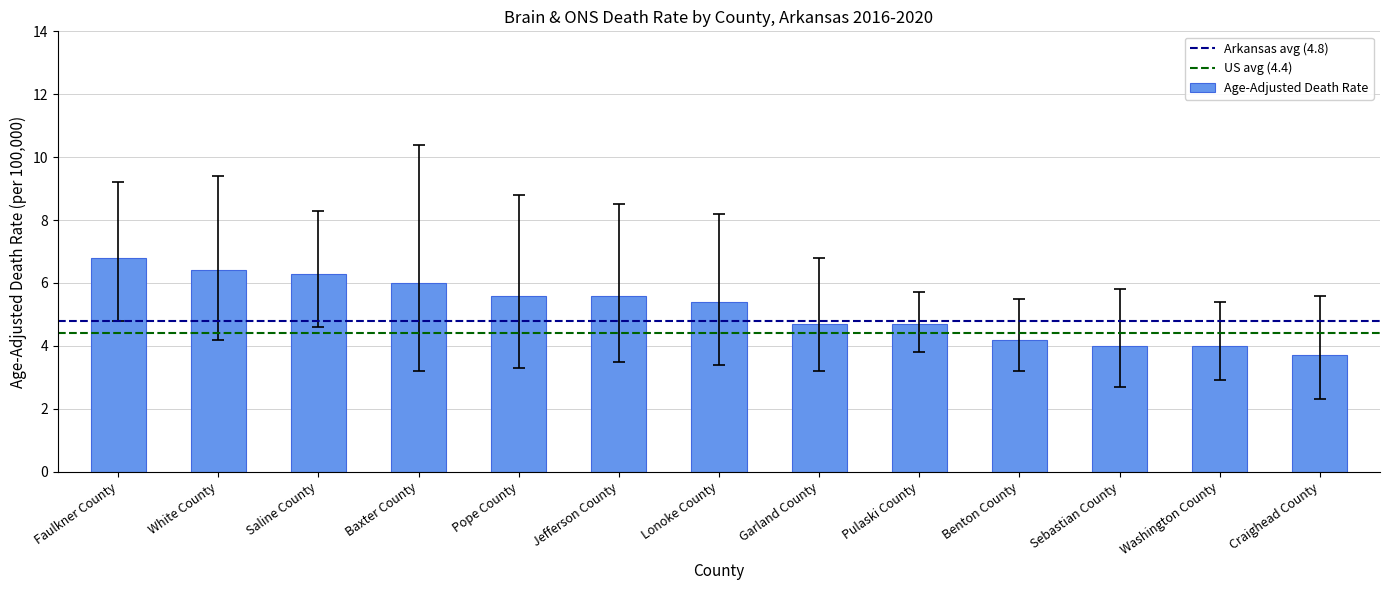

Read the value at Pope County.

5.6